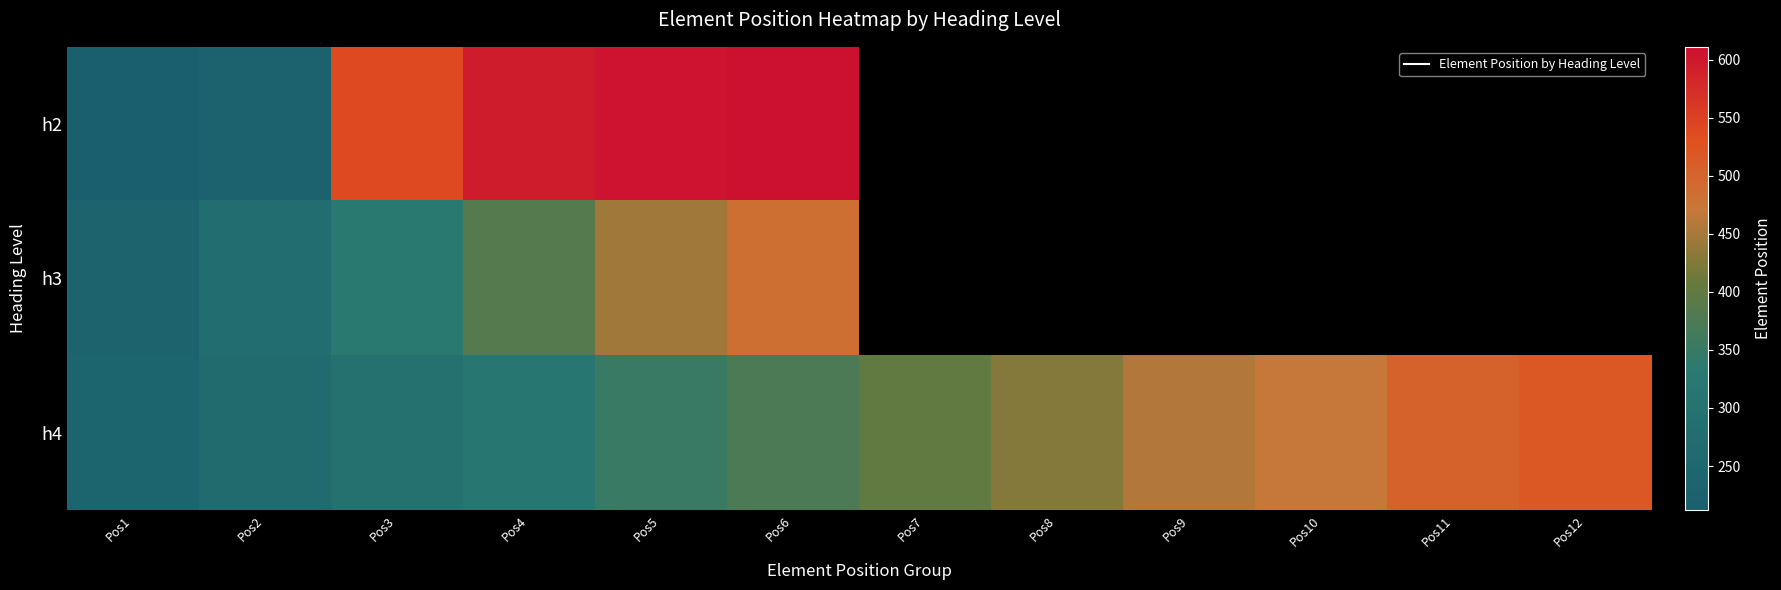

The h4 series shows 0.8 at Pos9. True or false?

False